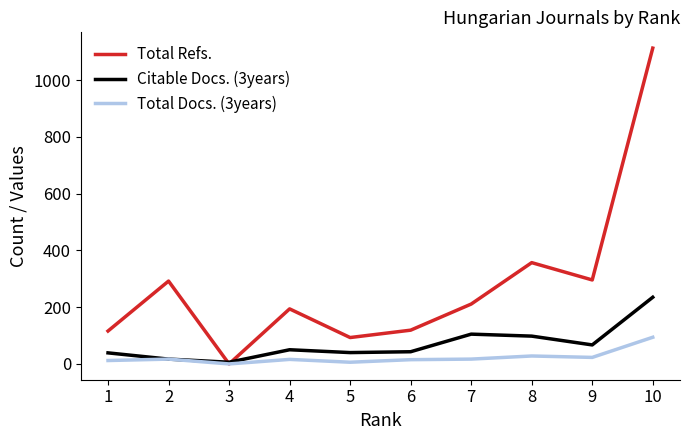

What is the greatest value displayed?

1113